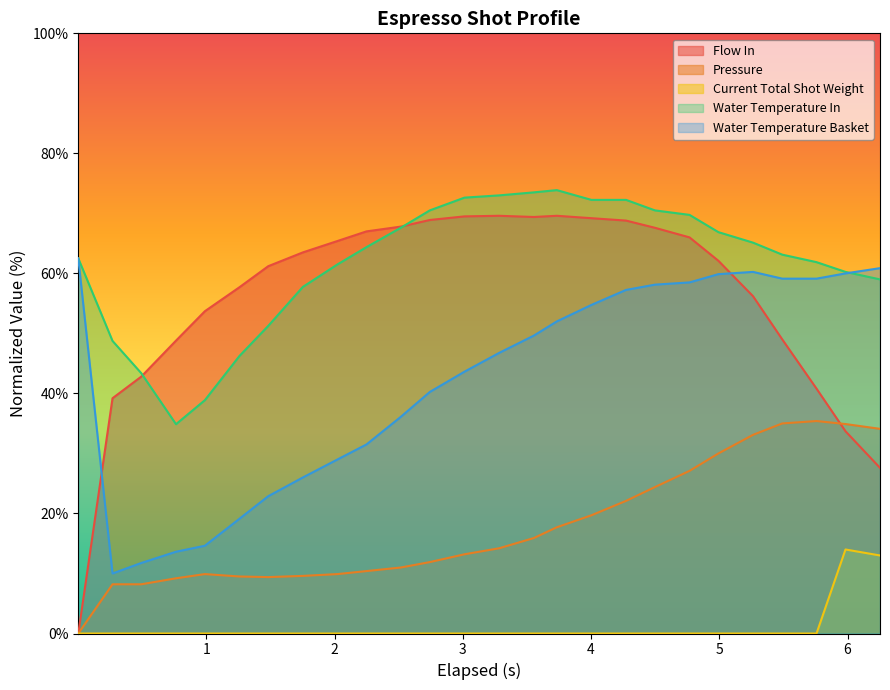

True or false: Water Temperature In and Current Total Shot Weight cross at least once.

False